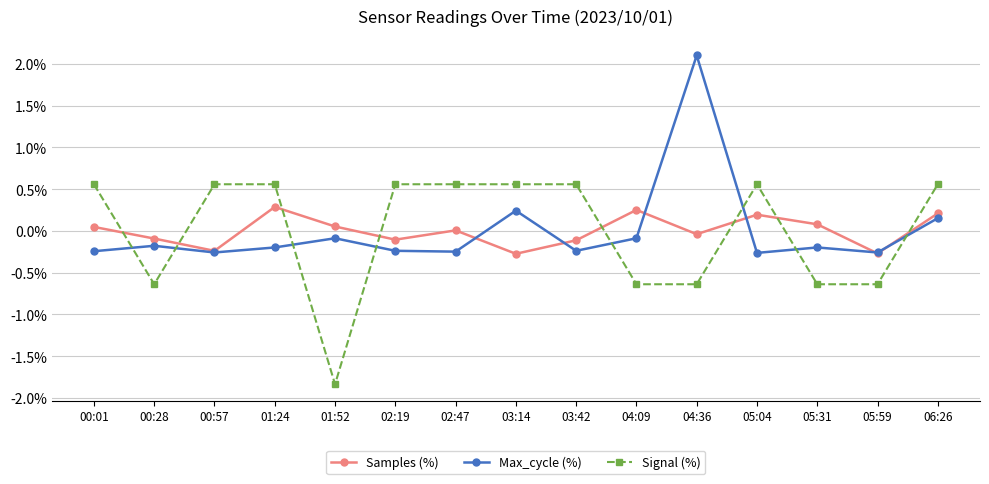

What is the difference between the highest and lowest values at 03:42?

0.8